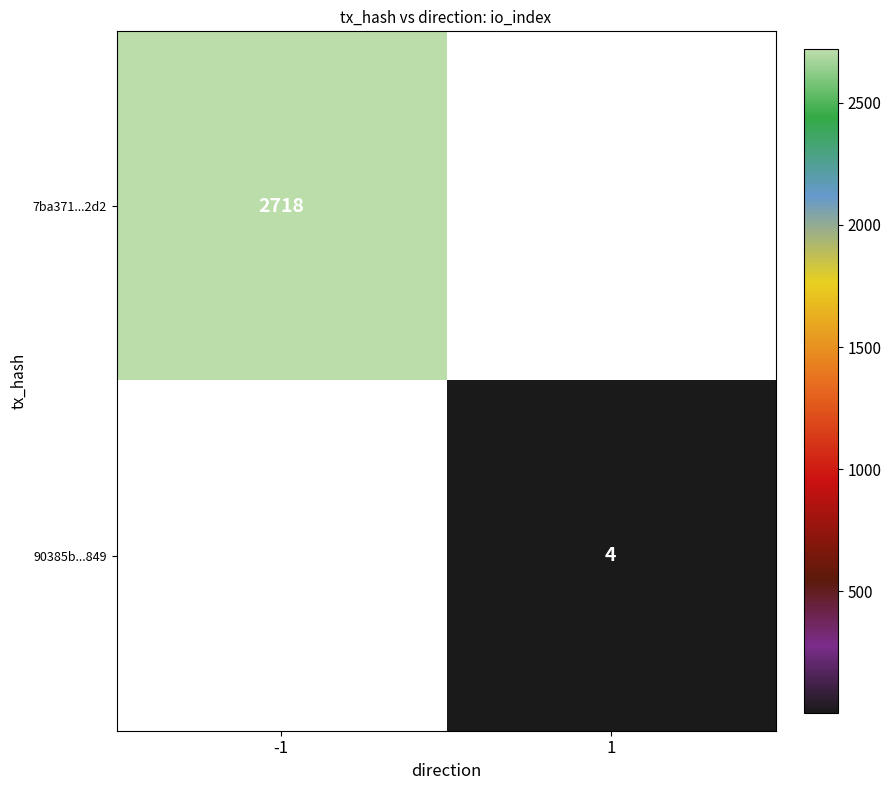

The value of 7ba371...2d2 at -1 is 2718. True or false?

True